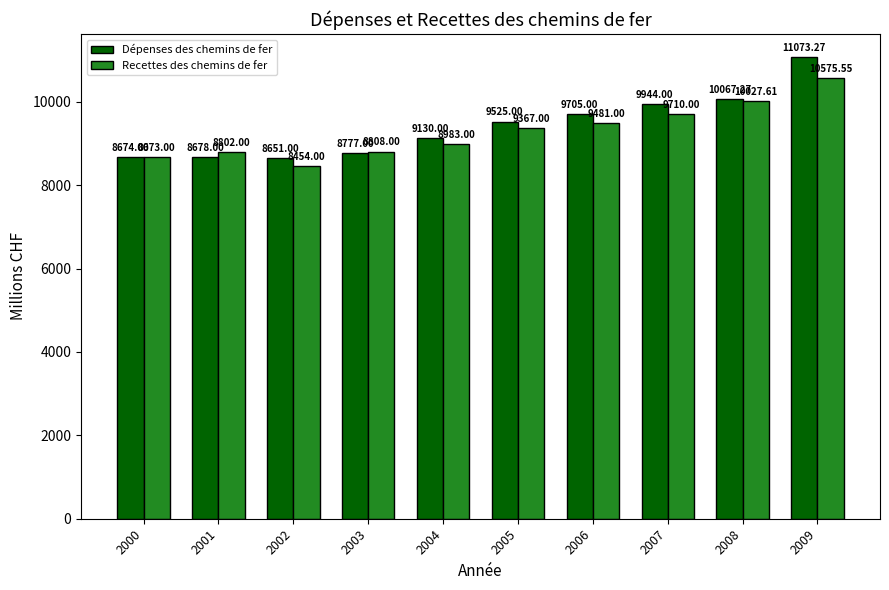

What is the sum of all Recettes des chemins de fer values?

92881.2